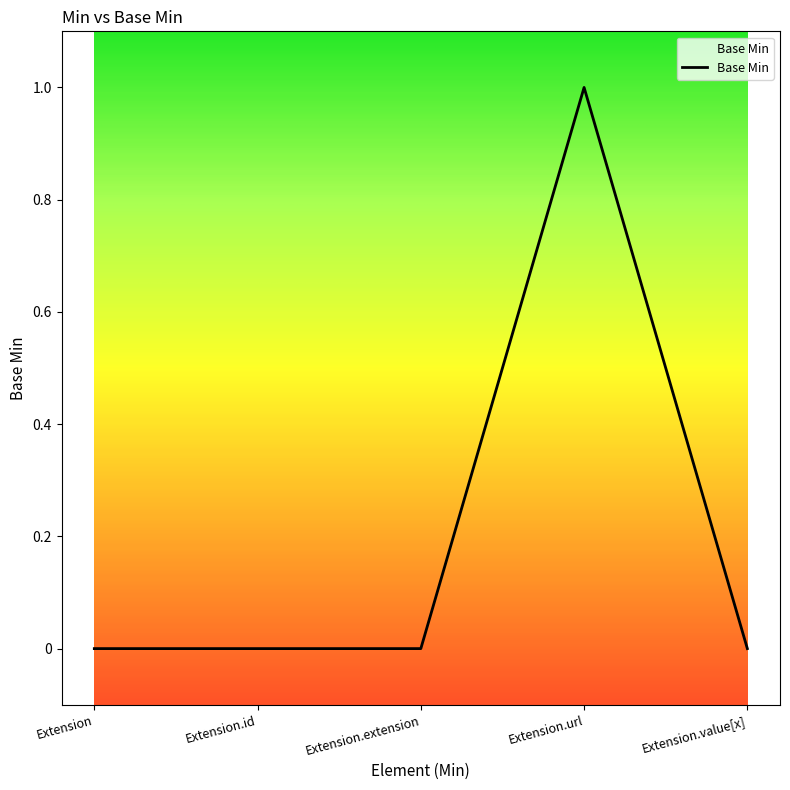

What is the greatest value displayed?

1